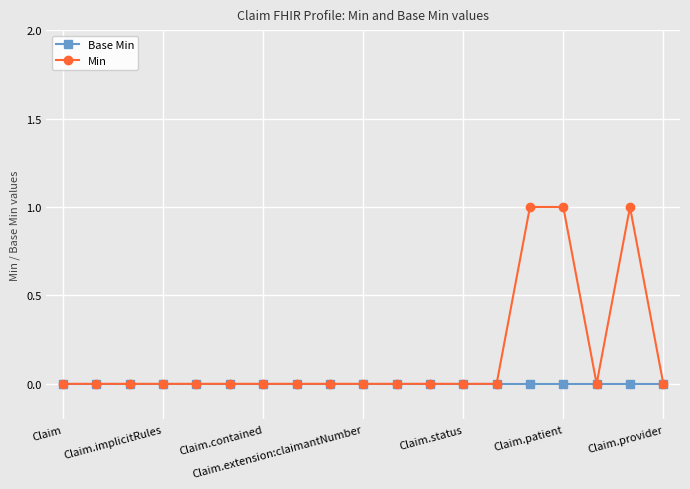

Rank the series by their average value, from lowest to highest.

Base Min, Min